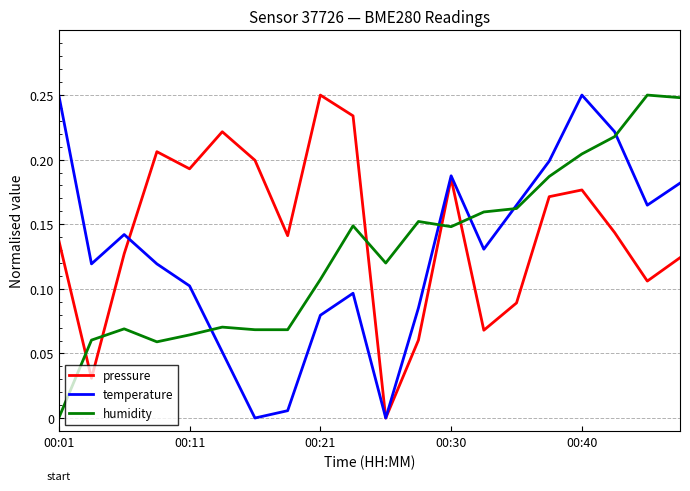

How many intersections are there between humidity and pressure?

5